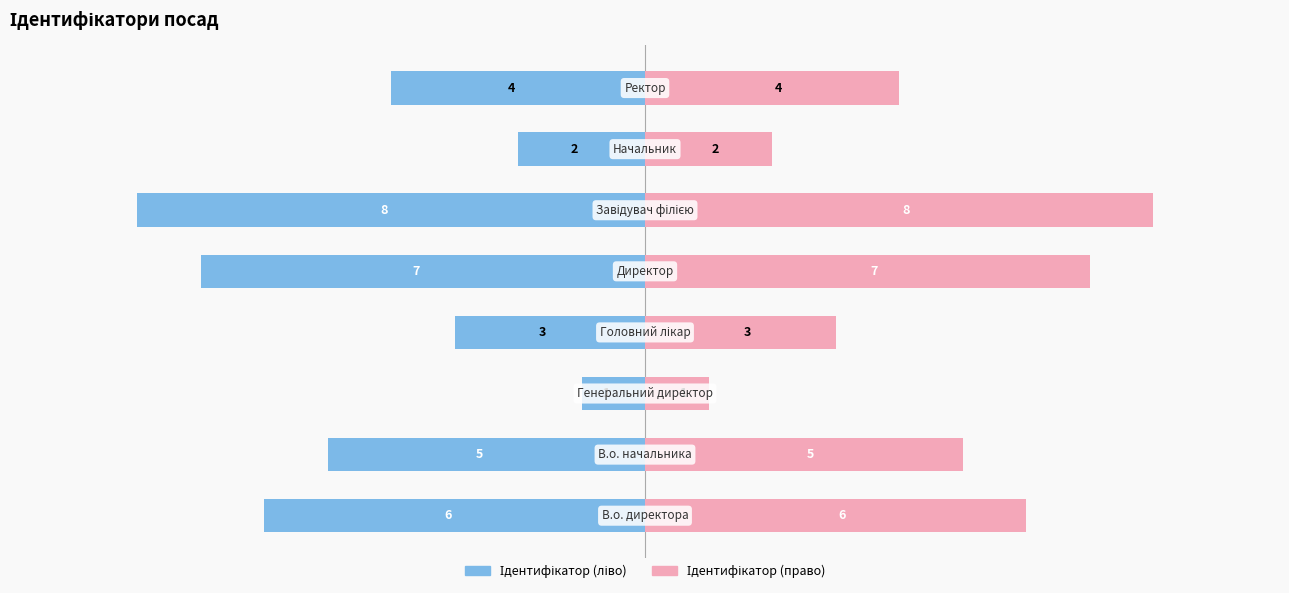

Is the value of Ідентифікатор (право) at −5.0 greater than the value of Ідентифікатор (ліво) at 2.5?

Yes